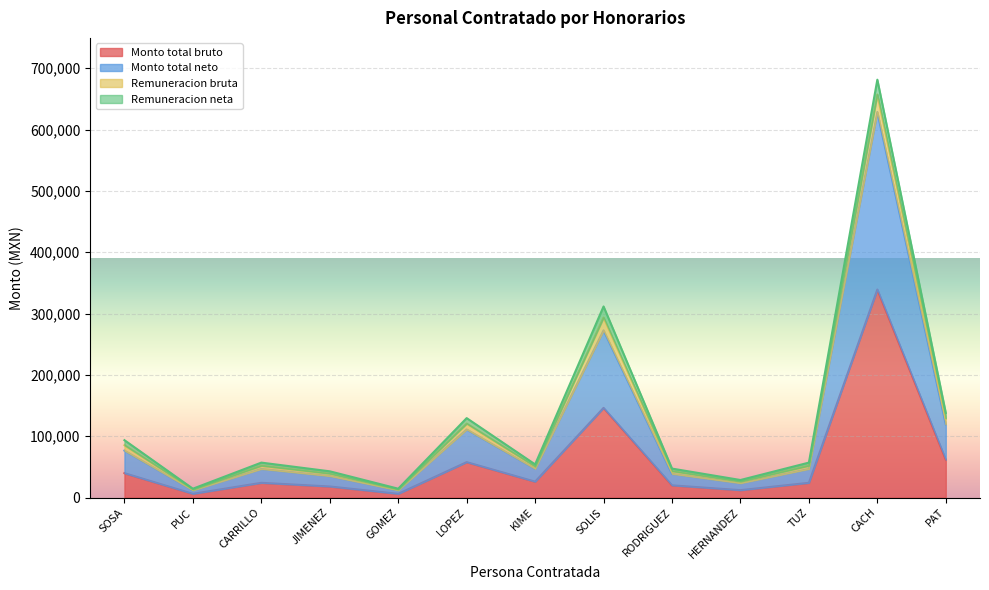

What is the difference between the maximum and second lowest values in the Monto total bruto series?

333195.1